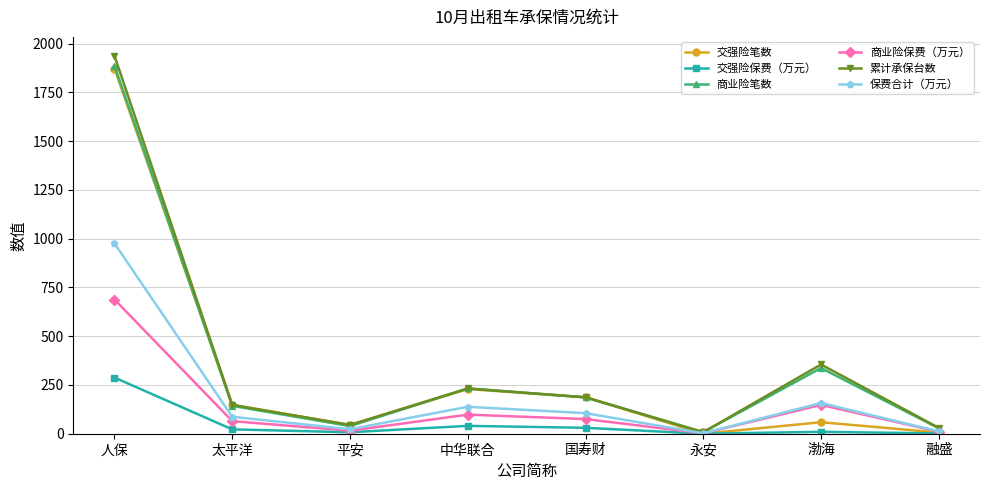

Is the value of 交强险保费（万元） at 中华联合 greater than the value of 保费合计（万元） at 中华联合?

No